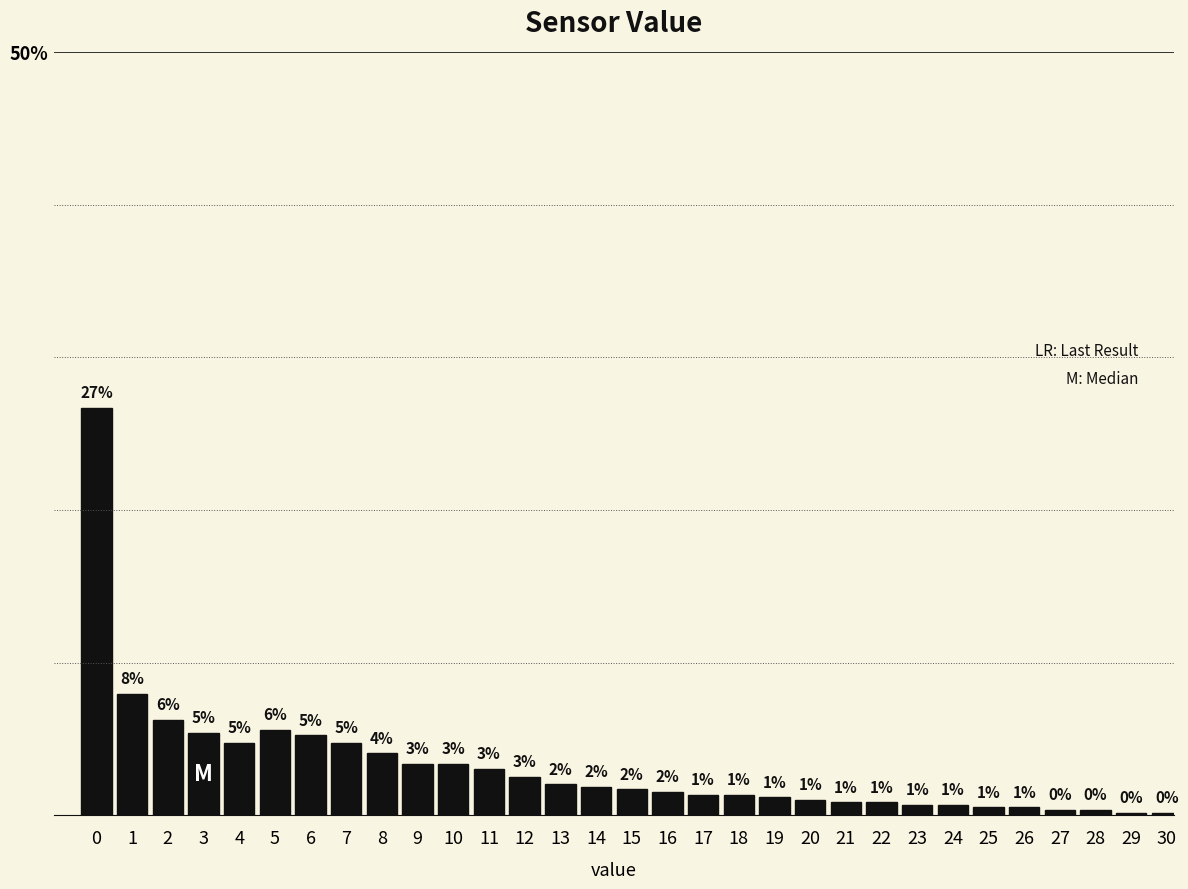

What is the maximum value shown in the chart?

26.7